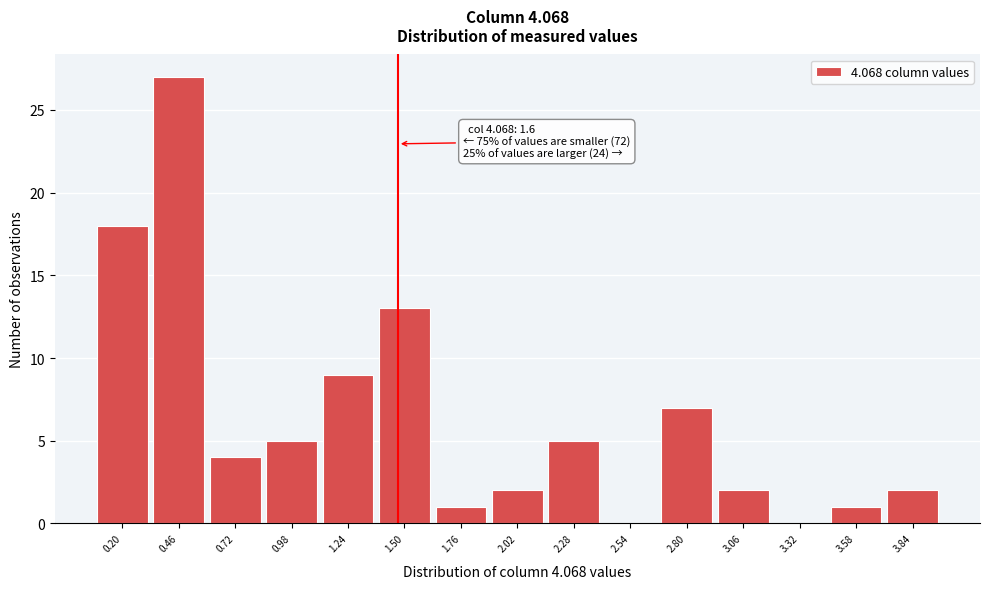

Reading left to right, transcribe all the data shown in this chart.

0.20=18	0.46=27	0.72=4	0.98=5	1.24=9	1.50=13	1.76=1	2.02=2	2.28=5	2.54=0	2.80=7	3.06=2	3.32=0	3.58=1	3.84=2